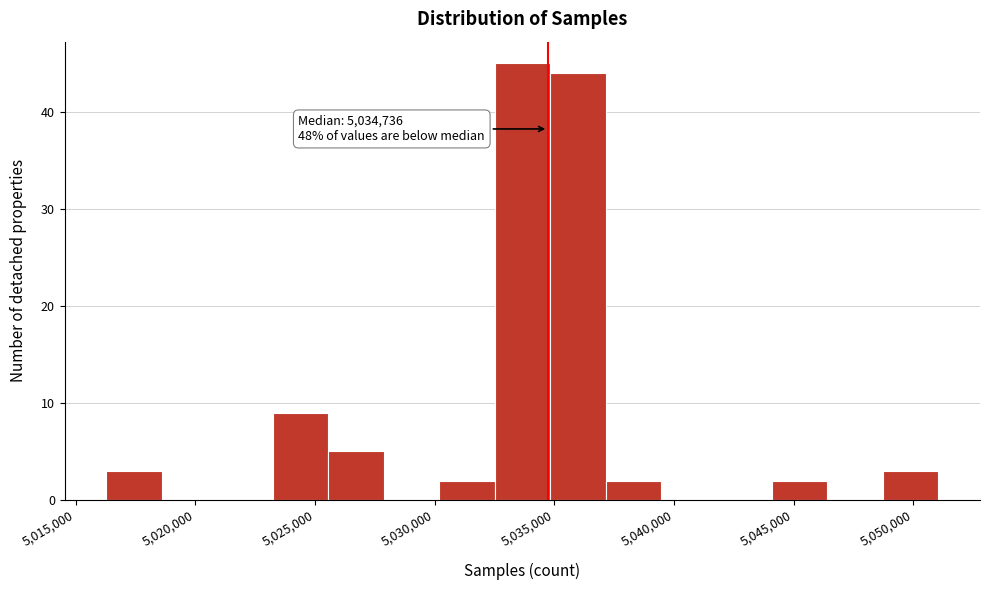

Which range on the x-axis has the tallest bar?

5032500 to 5035000